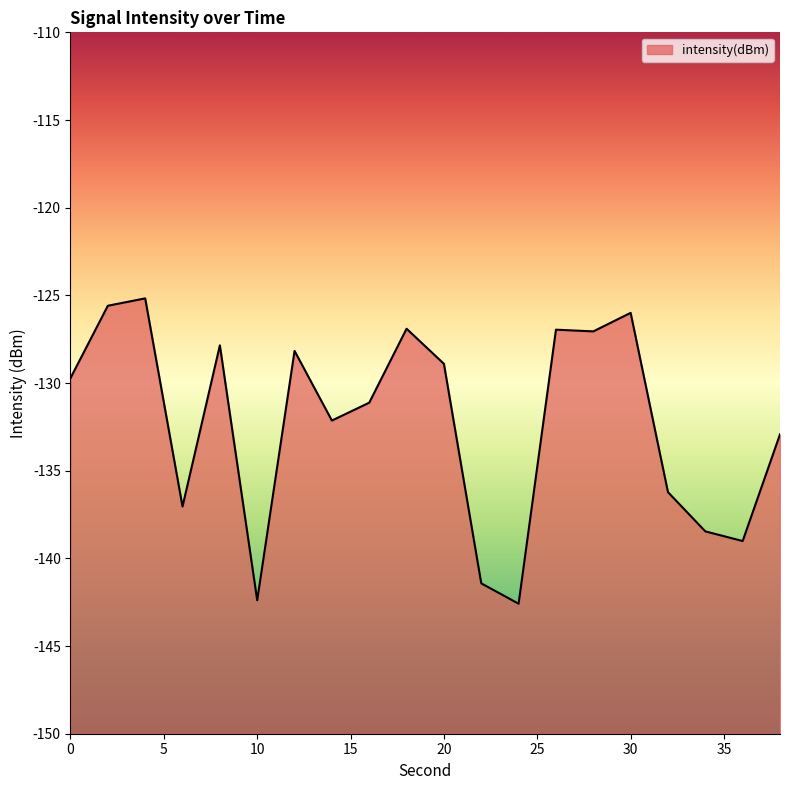

Which category has the lowest value across all series?

24